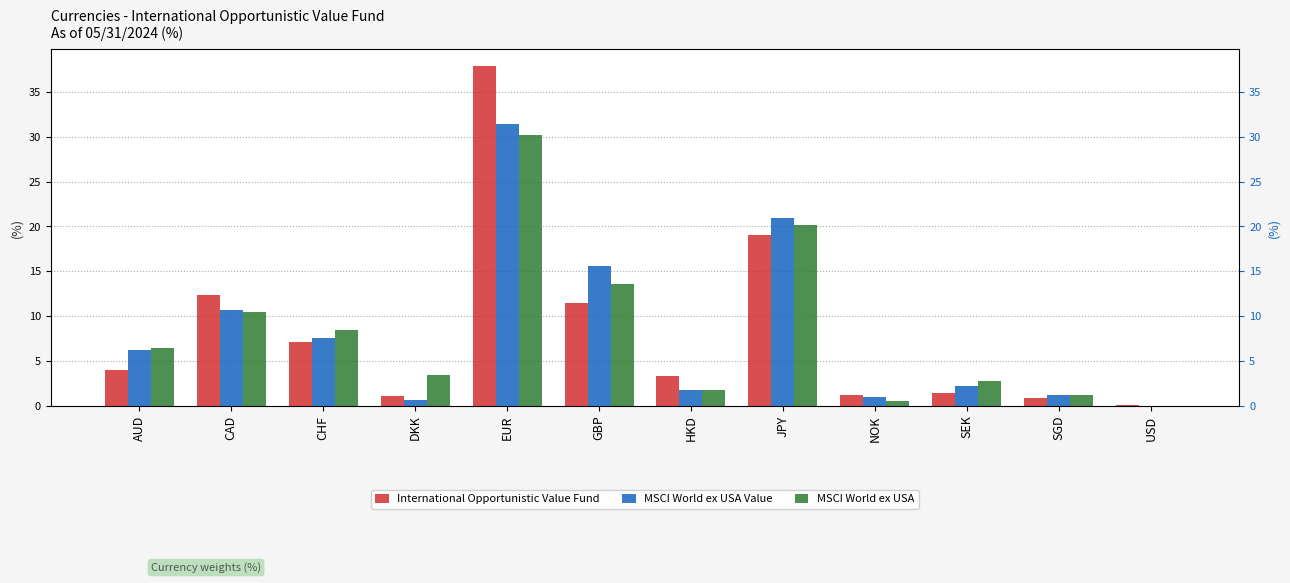

Reading left to right, what are all the values shown in this chart?

International Opportunistic Value Fund: AUD=4.0	CAD=12.4	CHF=7.1	DKK=1.1	EUR=37.9	GBP=11.5	HKD=3.3	JPY=19.1	NOK=1.2	SEK=1.4	SGD=0.9	USD=0.1
MSCI World ex USA Value: AUD=6.2	CAD=10.7	CHF=7.6	DKK=0.6	EUR=31.4	GBP=15.6	HKD=1.8	JPY=20.9	NOK=1.0	SEK=2.2	SGD=1.2	USD=0.0
MSCI World ex USA: AUD=6.4	CAD=10.5	CHF=8.5	DKK=3.4	EUR=30.2	GBP=13.6	HKD=1.7	JPY=20.2	NOK=0.5	SEK=2.8	SGD=1.2	USD=0.0